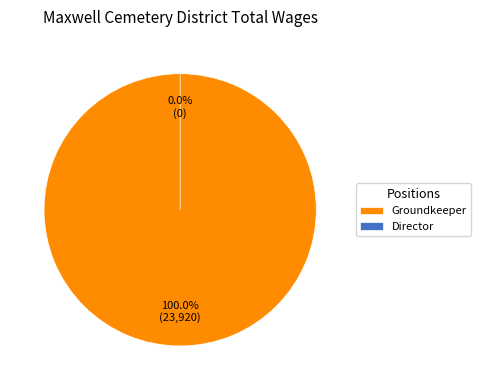

Rank the categories by value from lowest to highest.

Director, Director, Director, Groundkeeper